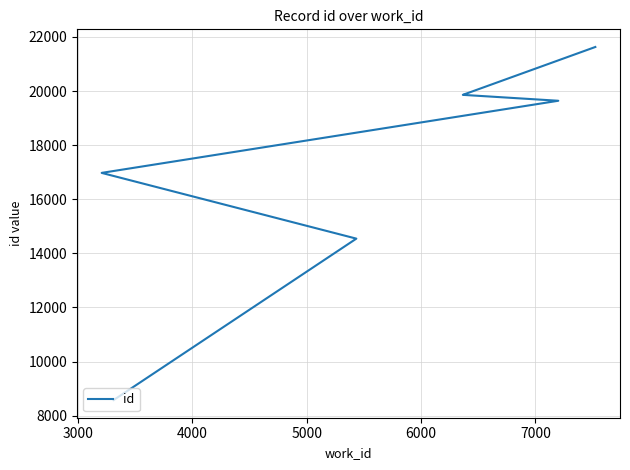

What is the difference between the maximum and second lowest values?

7085